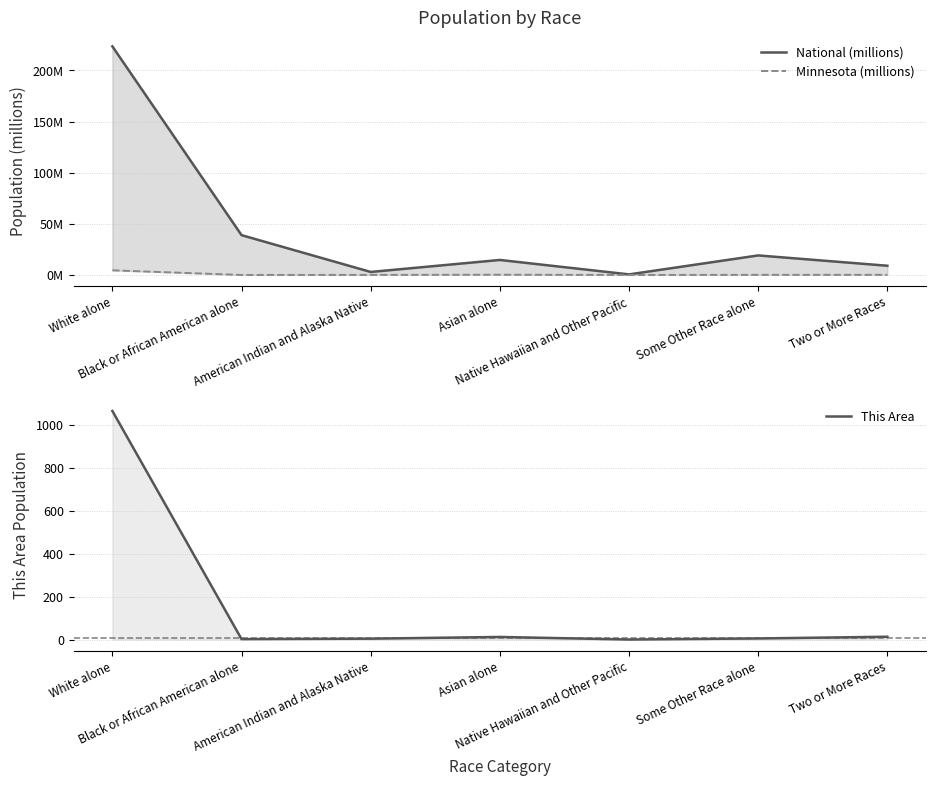

True or false: Minnesota (millions) and National (millions) cross at least once.

False